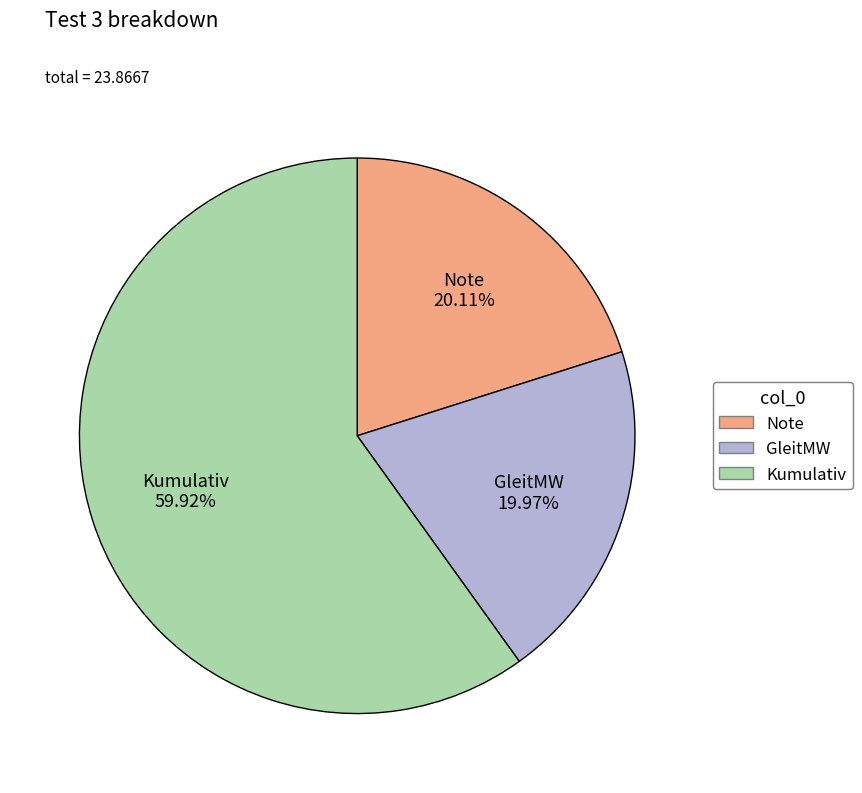

Is the sum of GleitMW and Kumulativ greater than half?

Yes